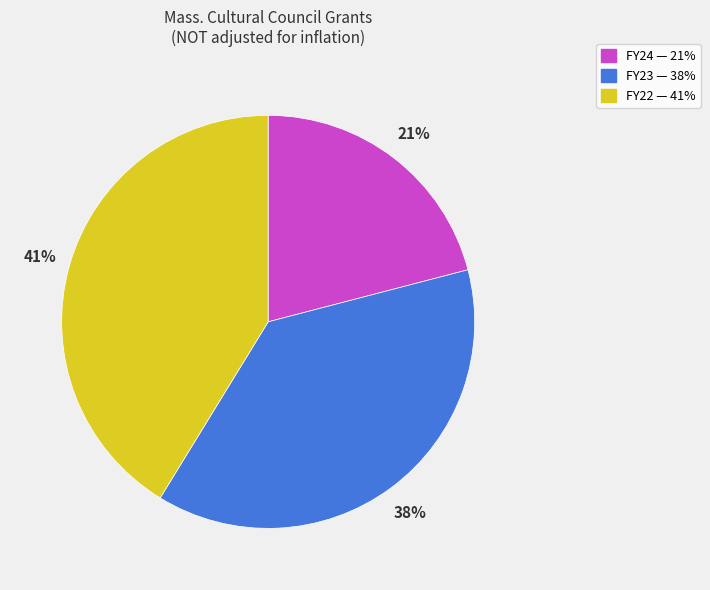

Between FY24 and FY22, which is larger?

FY22